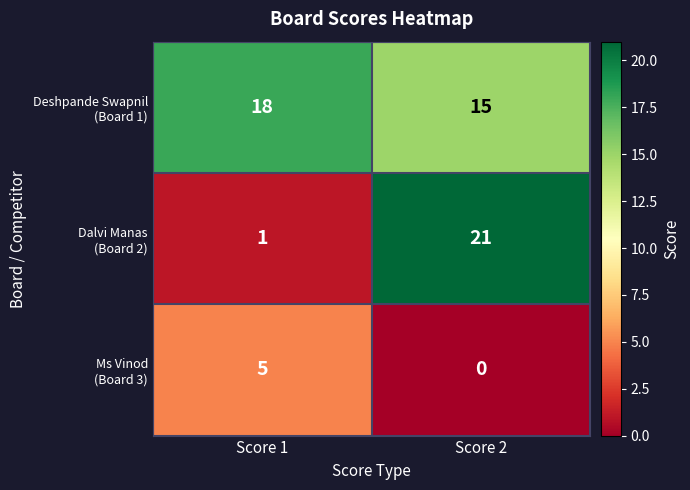

At which category is the sum across all series the highest?

Score 2